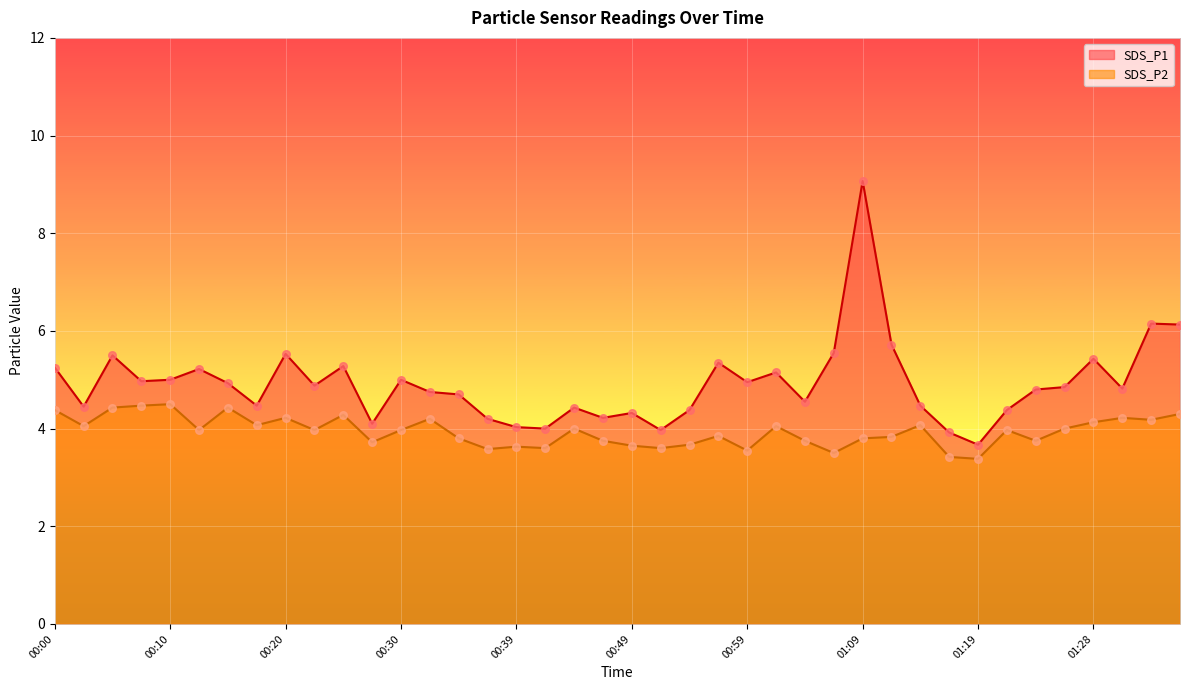

At which category is the sum across all series the highest?

01:09